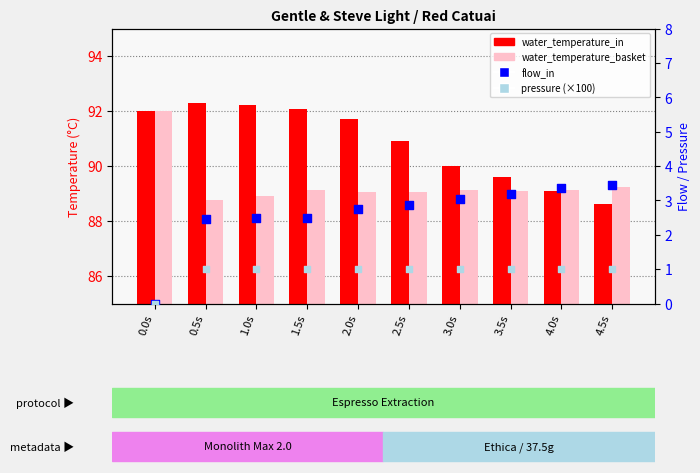

At which category is the sum across all series the highest?

1.5s